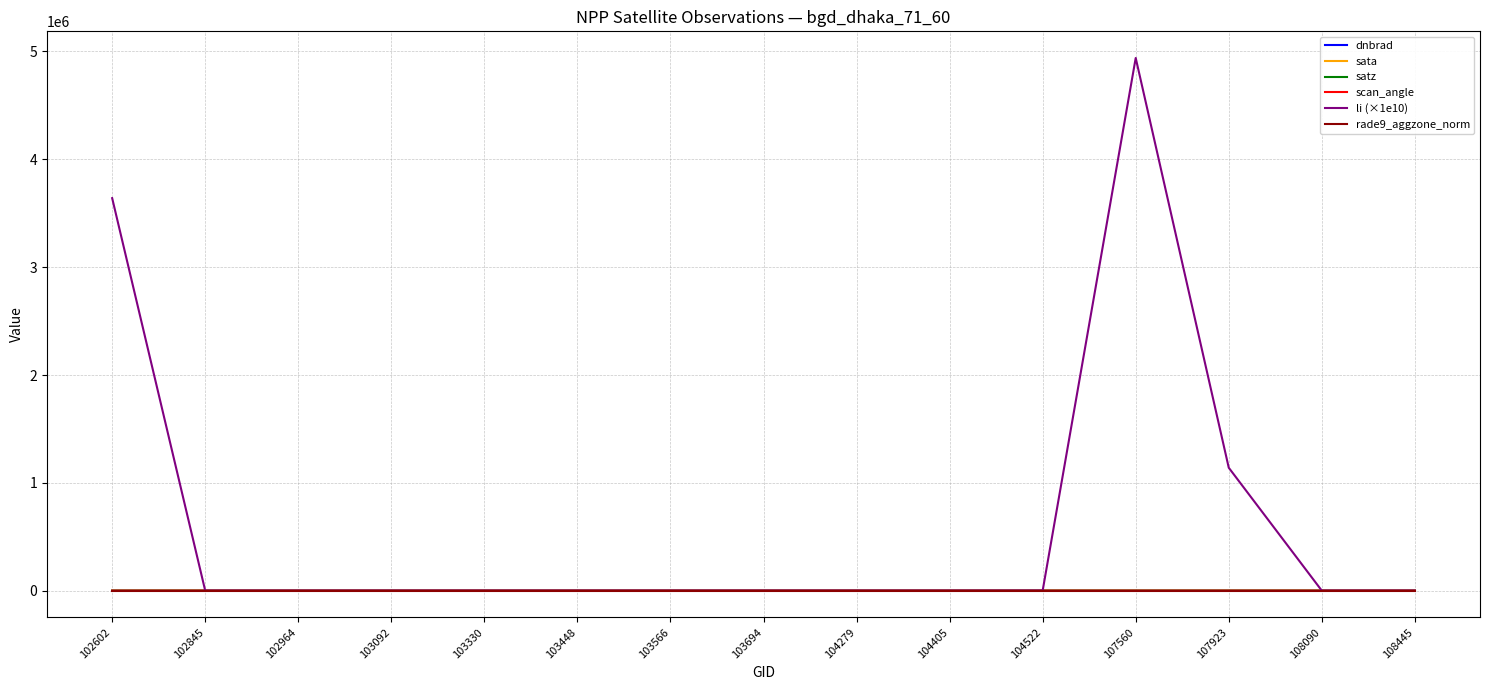

How many lines are shown in the chart?

6